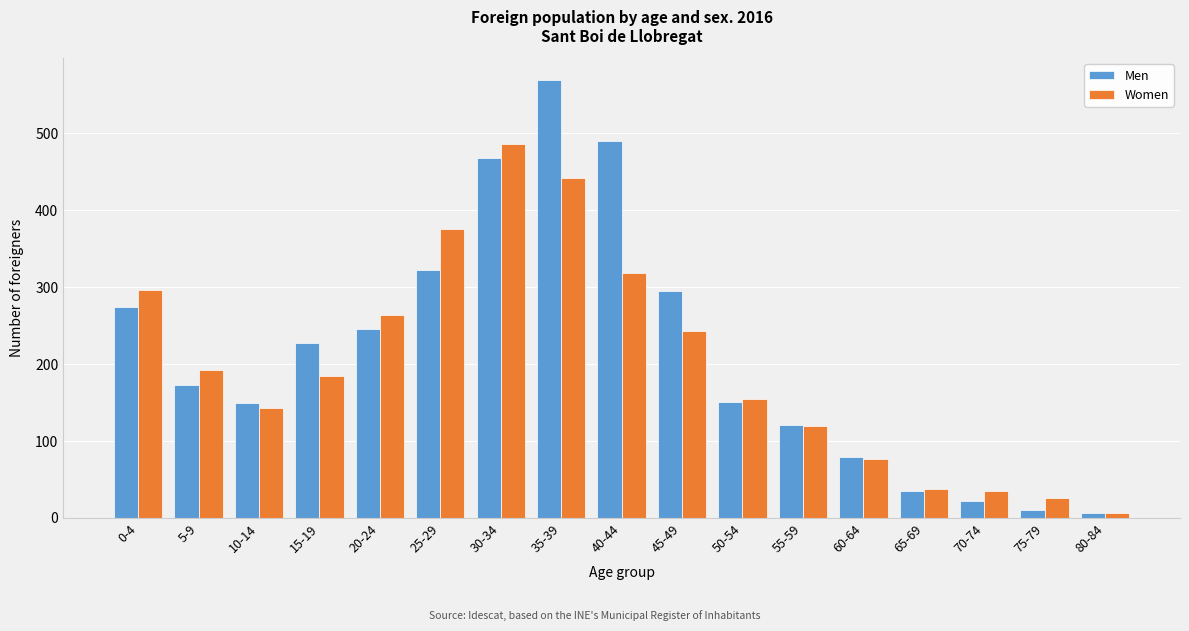

Rank the series by their maximum value, from highest to lowest.

Men, Women